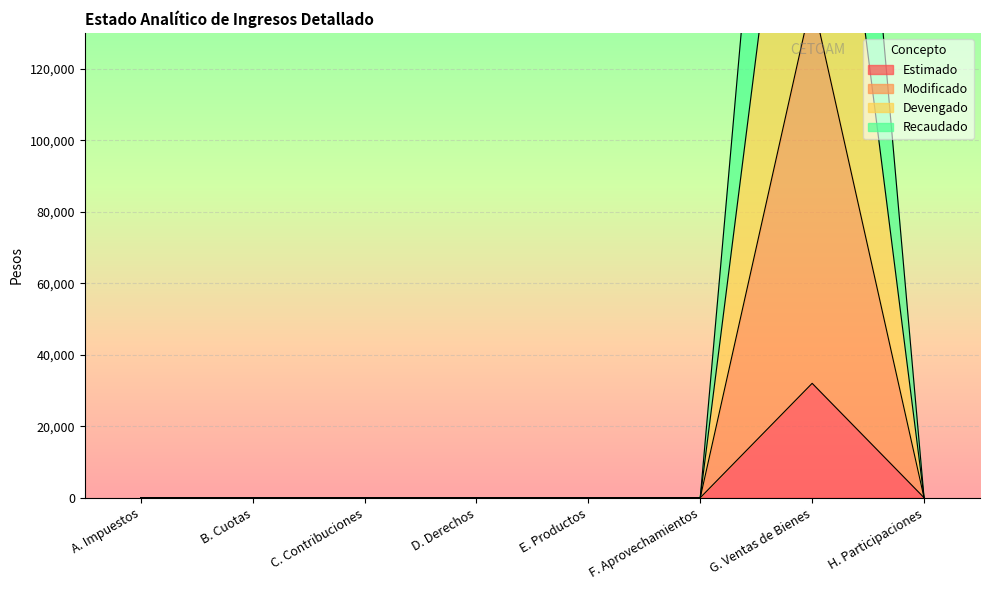

Rank the categories by Devengado value from highest to lowest.

G. Ventas de Bienes, A. Impuestos, B. Cuotas, C. Contribuciones, D. Derechos, E. Productos, F. Aprovechamientos, H. Participaciones